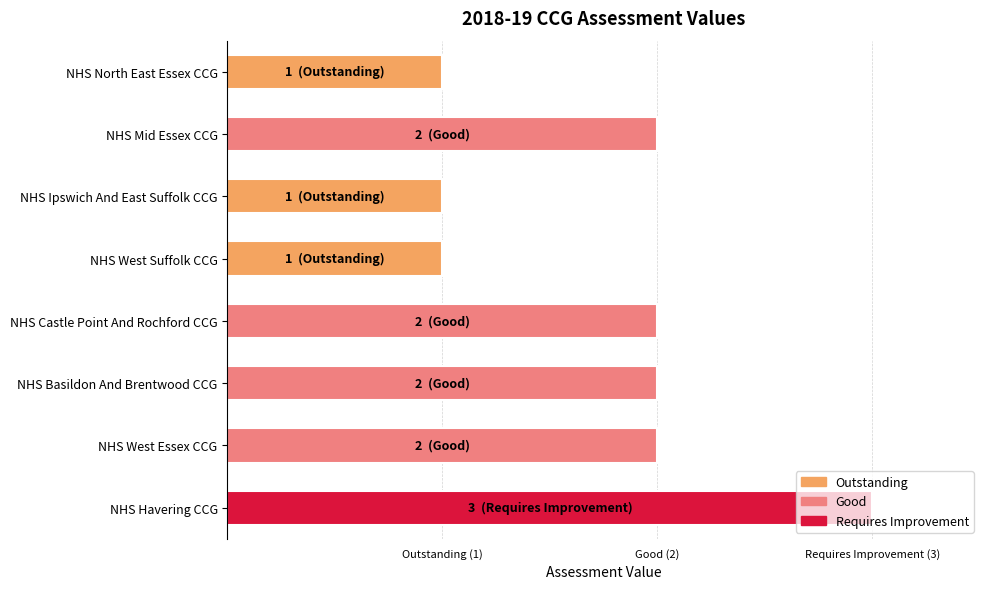

Which label corresponds to the smallest value in the chart?

NHS North East Essex CCG